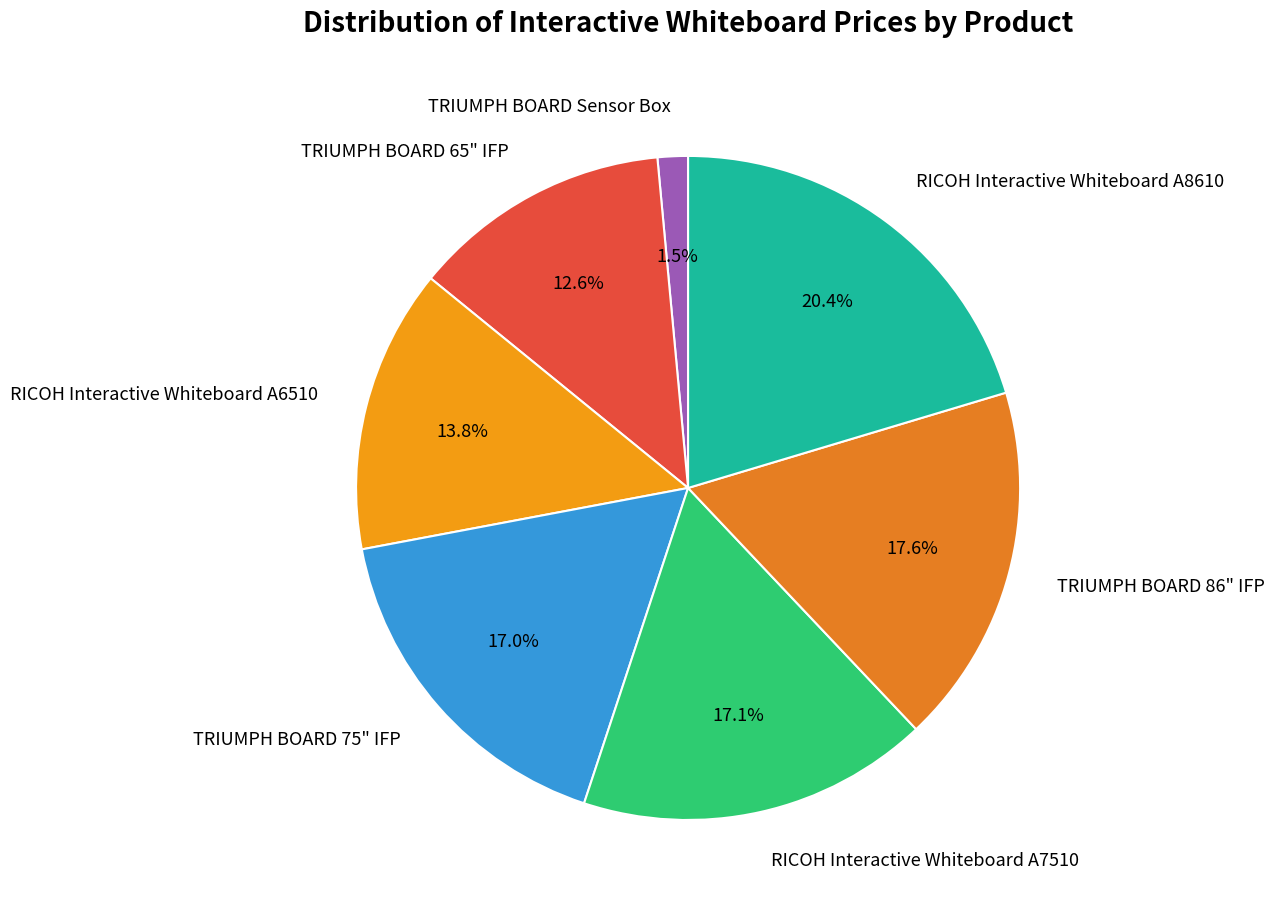

Is there any slice that represents more than half of the pie?

No